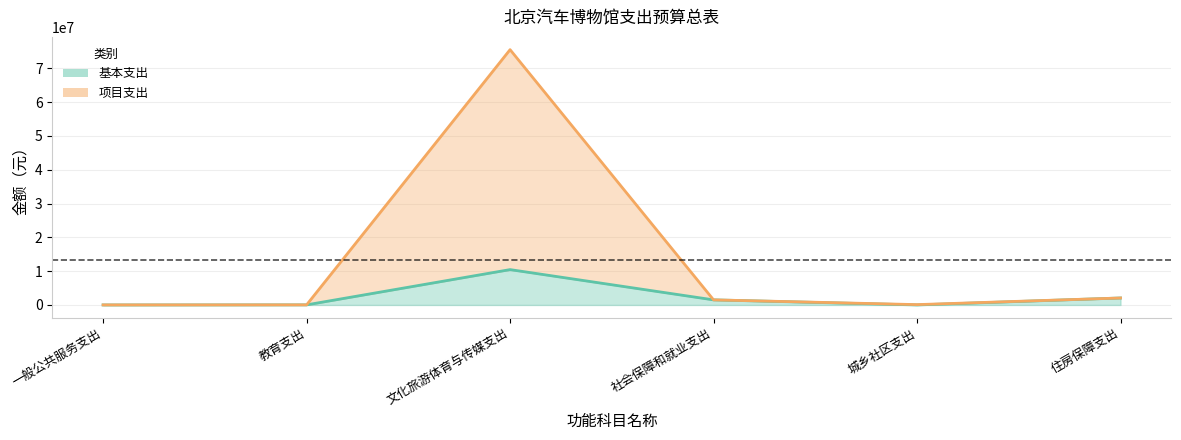

What is the maximum value shown in the chart?

75518848.0